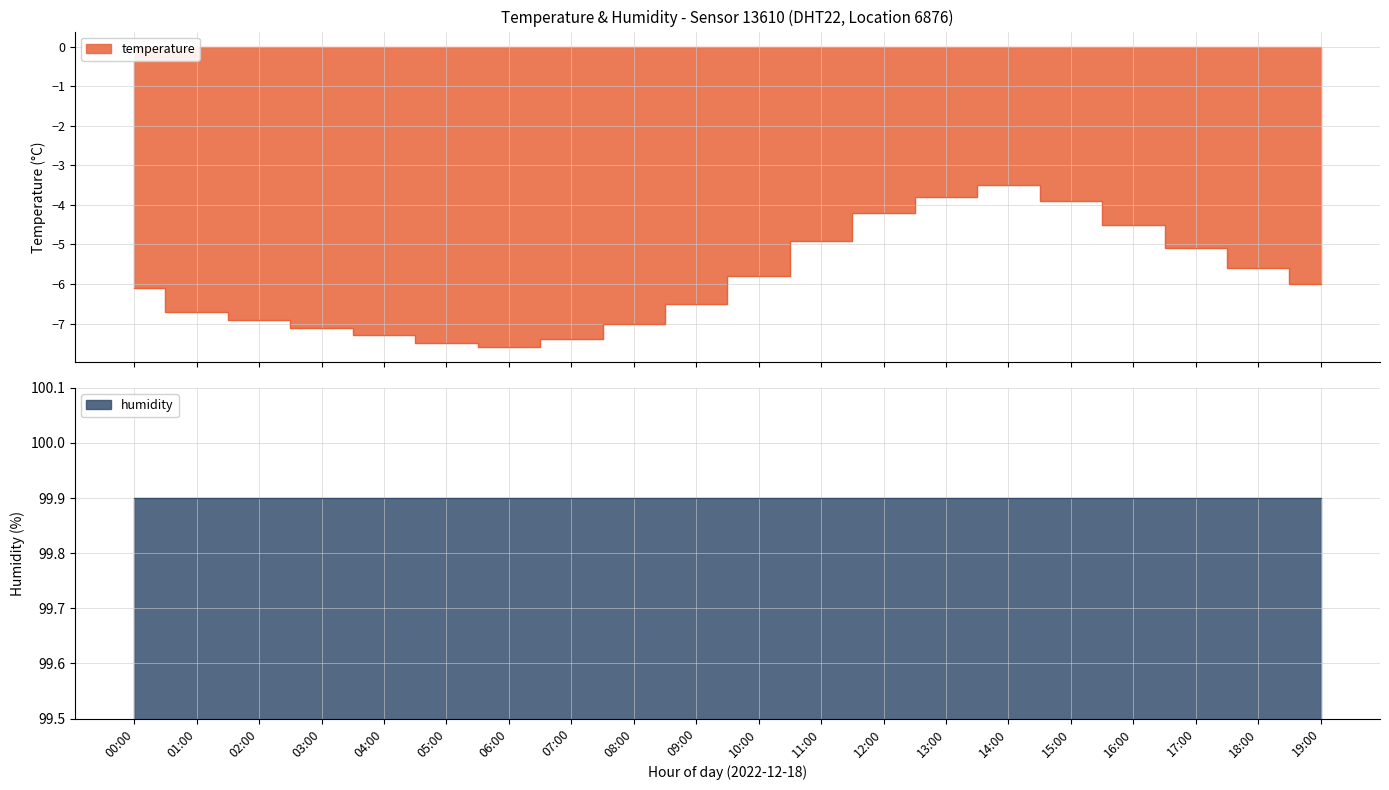

What is the difference between the maximum and minimum values?

4.1